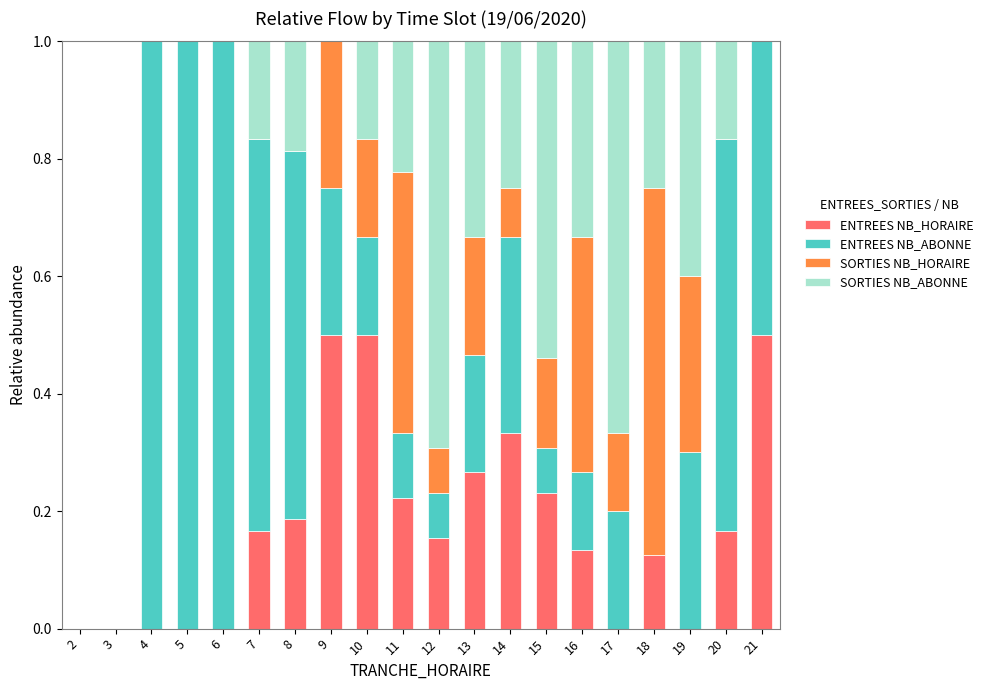

What are all the series names shown in the legend?

ENTREES NB_HORAIRE, ENTREES NB_ABONNE, SORTIES NB_HORAIRE, SORTIES NB_ABONNE